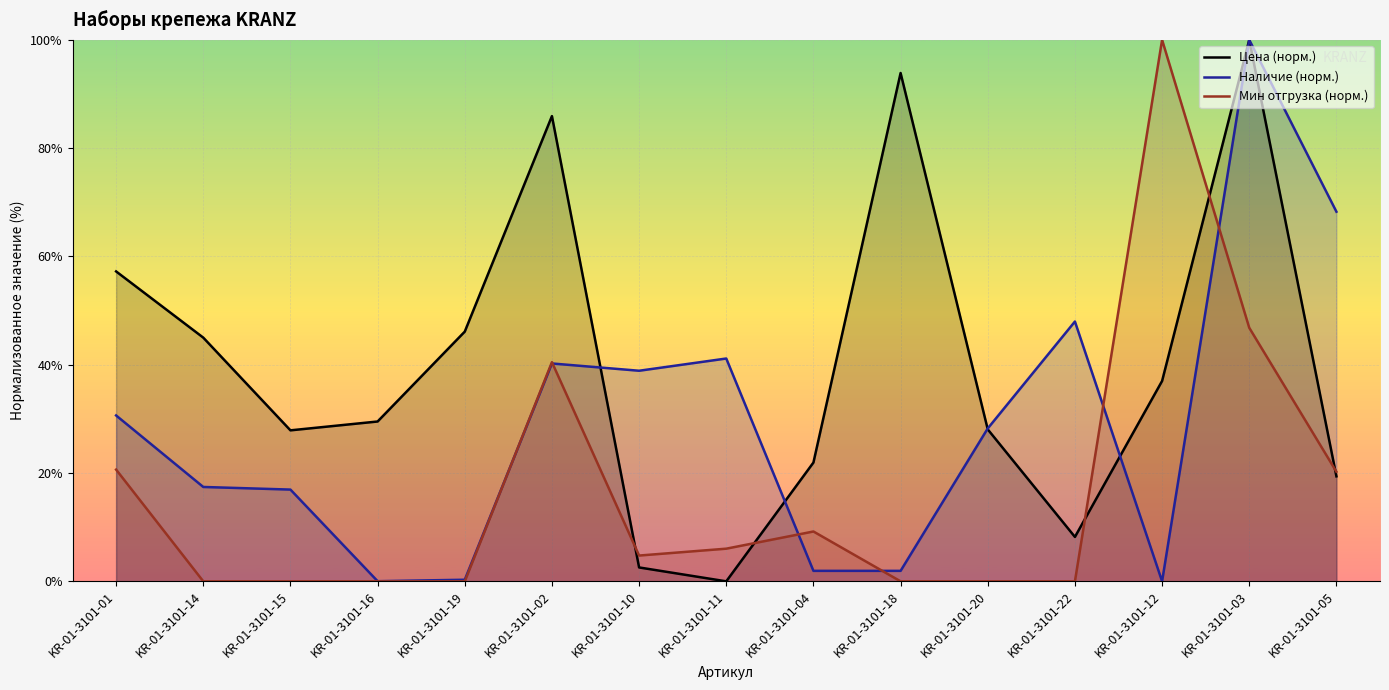

What is the label of the 6th point from the left?

KR-01-3101-02